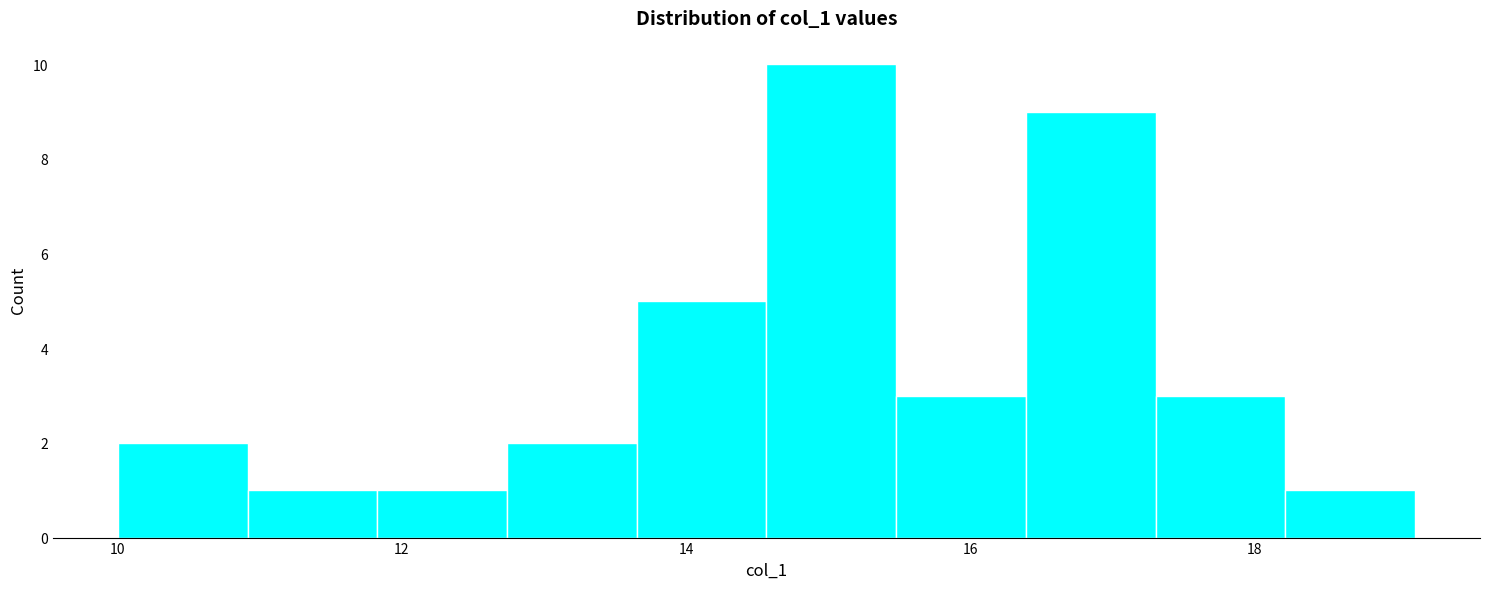

Reading left to right, transcribe this chart: for each bar, give the range it covers on the x-axis and its height. Neither the bar edges nor the heights are printed on the chart, so give them approximately, as read against the axes.

10.0 to 11.0: 2
11.0 to 11.8: 1
11.8 to 12.8: 1
12.8 to 13.6: 2
13.6 to 14.6: 5
14.6 to 15.4: 10
15.4 to 16.4: 3
16.4 to 17.4: 9
17.4 to 18.2: 3
18.2 to 19.2: 1